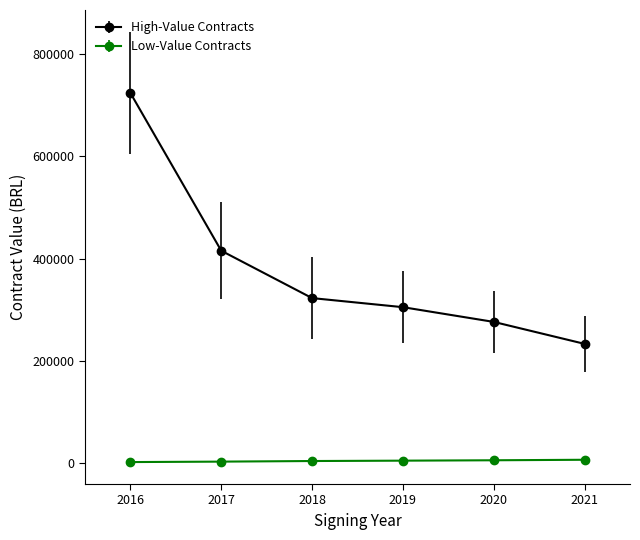

True or false: High-Value Contracts and Low-Value Contracts cross at least once.

False